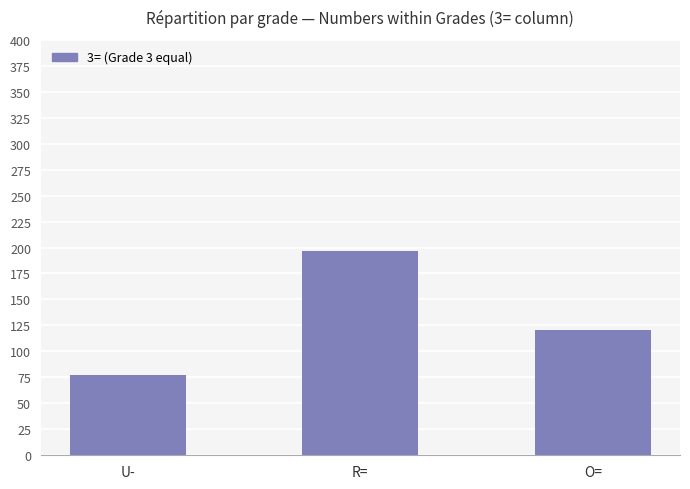

Between R= and O=, which is larger?

R=